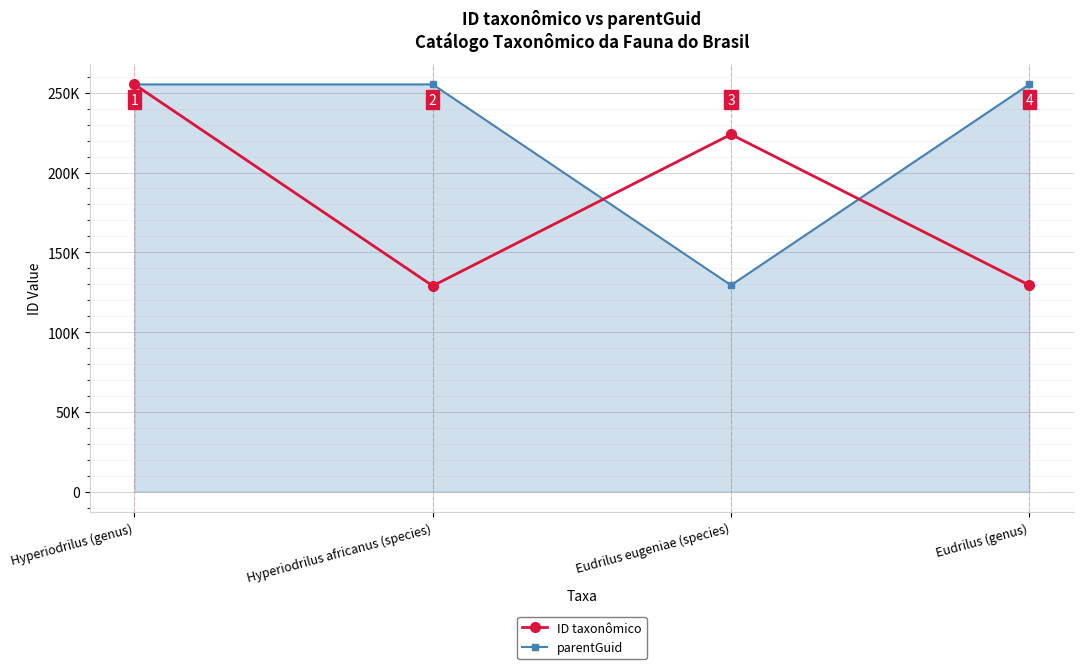

What is the sum of all parentGuid values?

895100